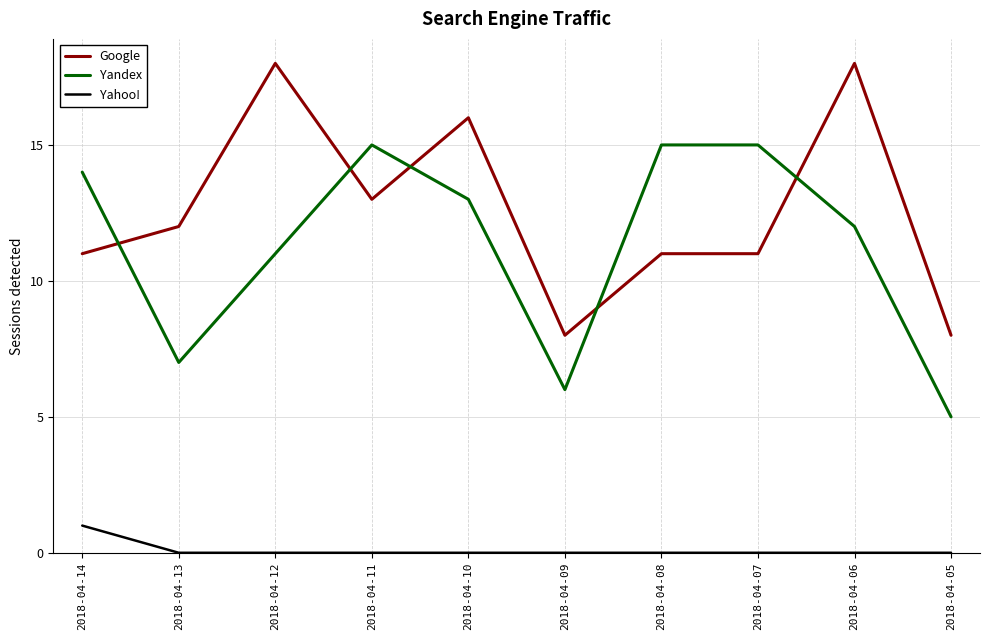

Rank the series at 2018-04-05 from highest to lowest value.

Google, Yandex, Yahoo!